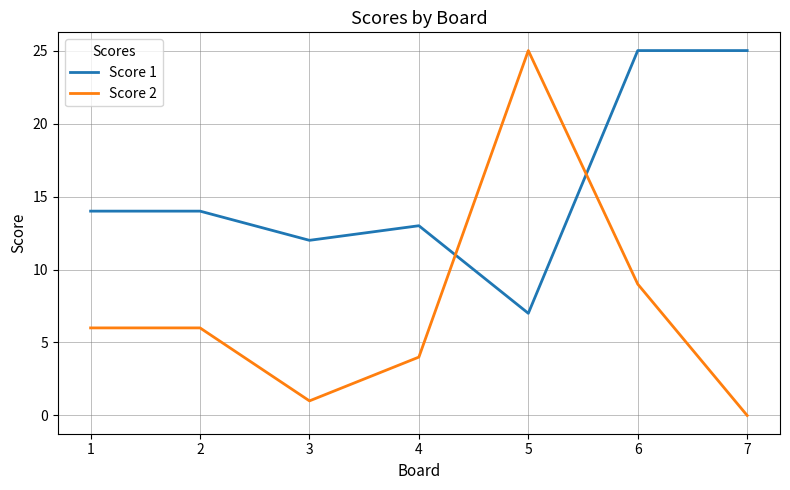

At which category does the chart reach its minimum across all series?

7